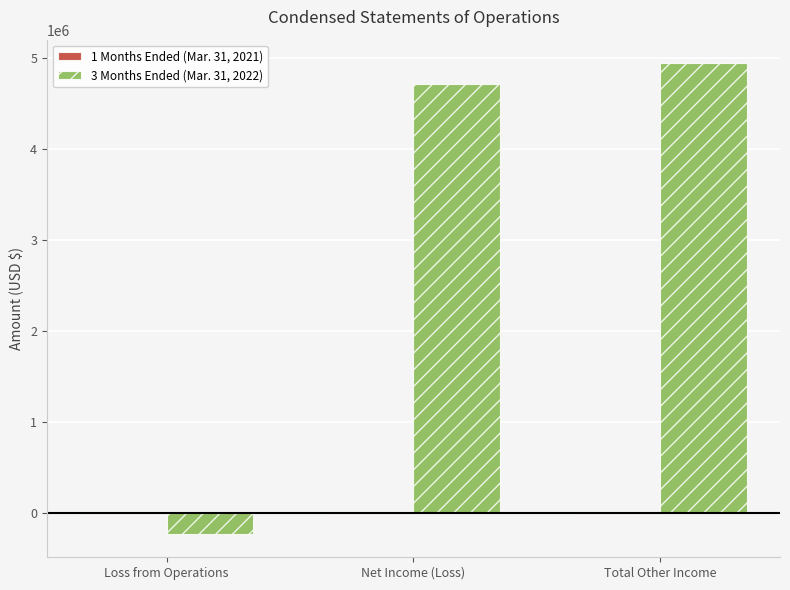

What is the greatest value displayed?

4948359